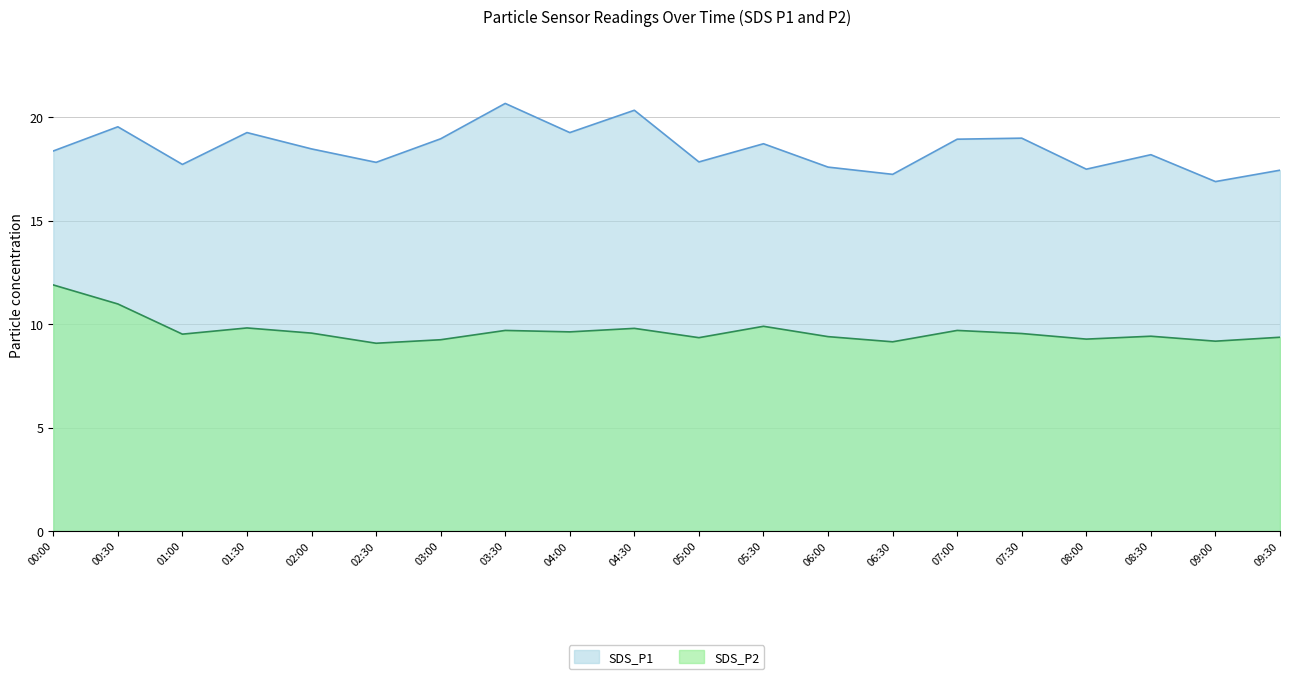

At which label is SDS_P2 closest to 10?

05:30